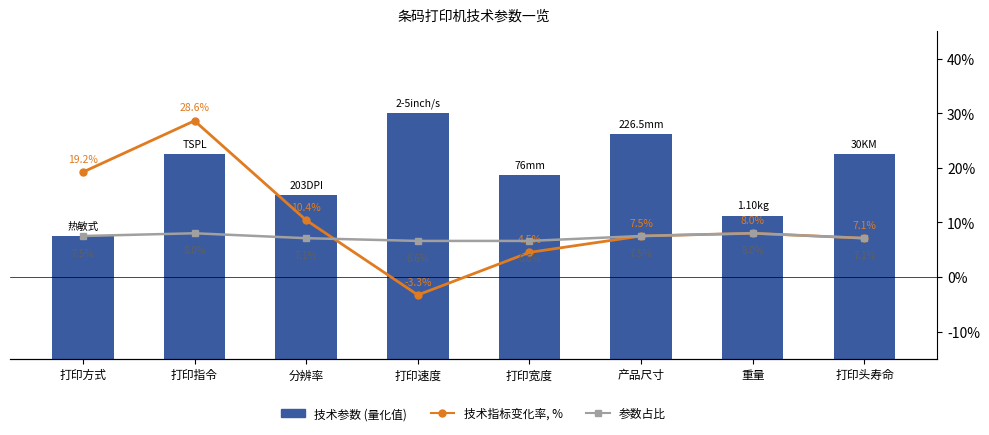

What is the difference between the 技术指标变化率, % values at 打印方式 and 重量?

11.2